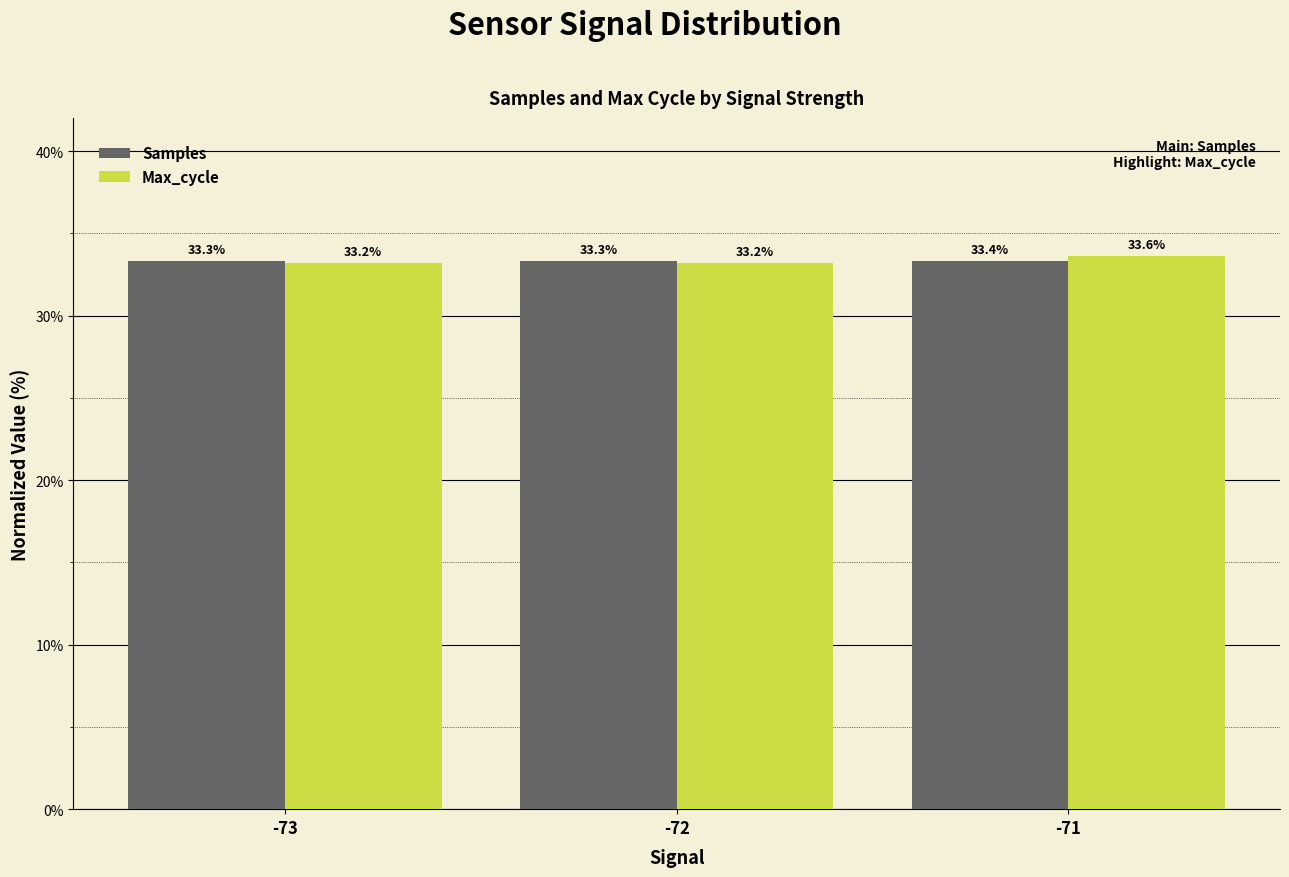

How many bars are there in total?

6